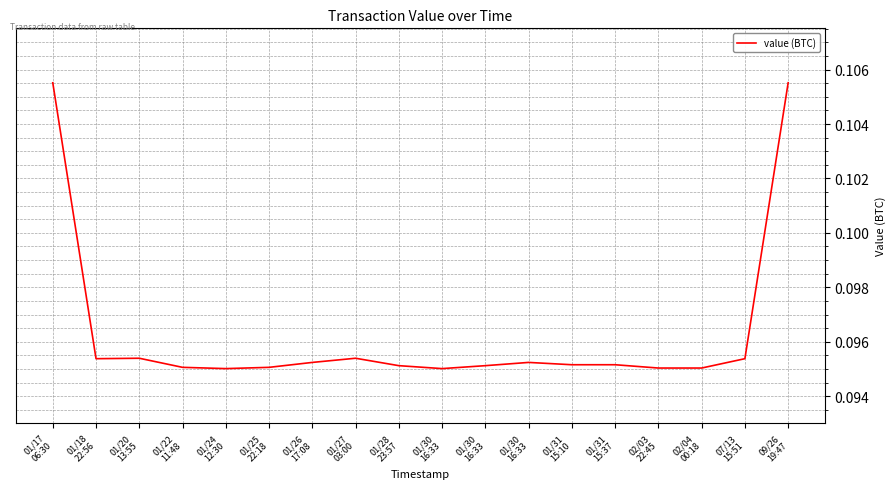

Where is the first local maximum?

01/20
13:55